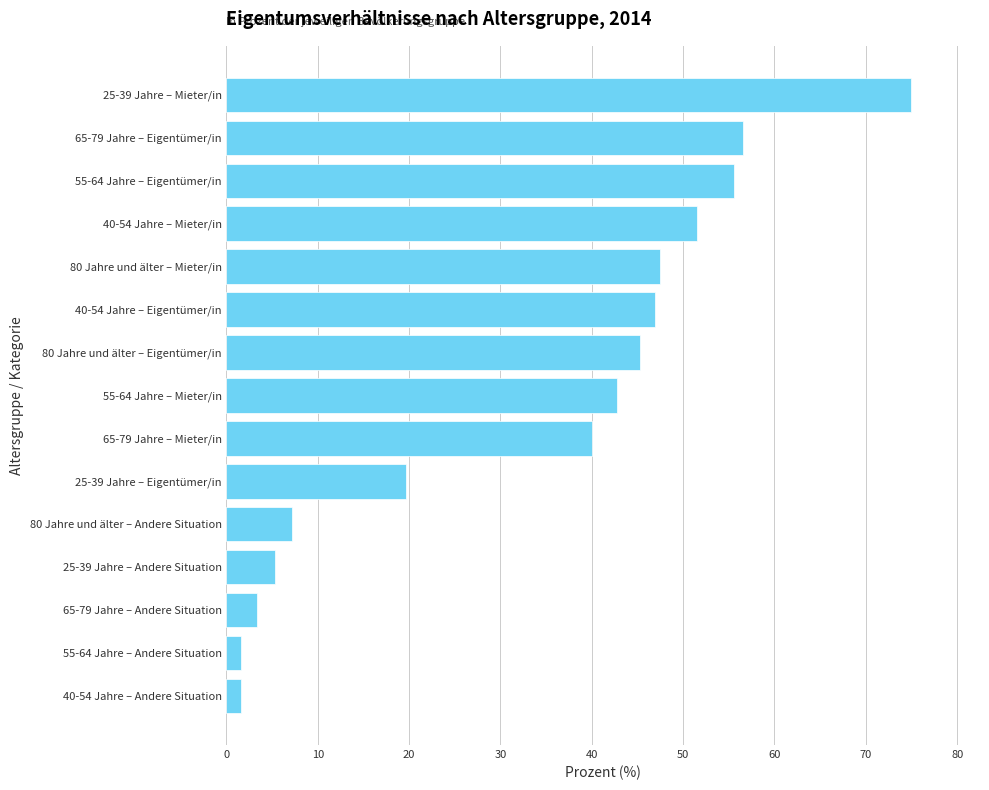

What is the maximum value shown in the chart?

75.0